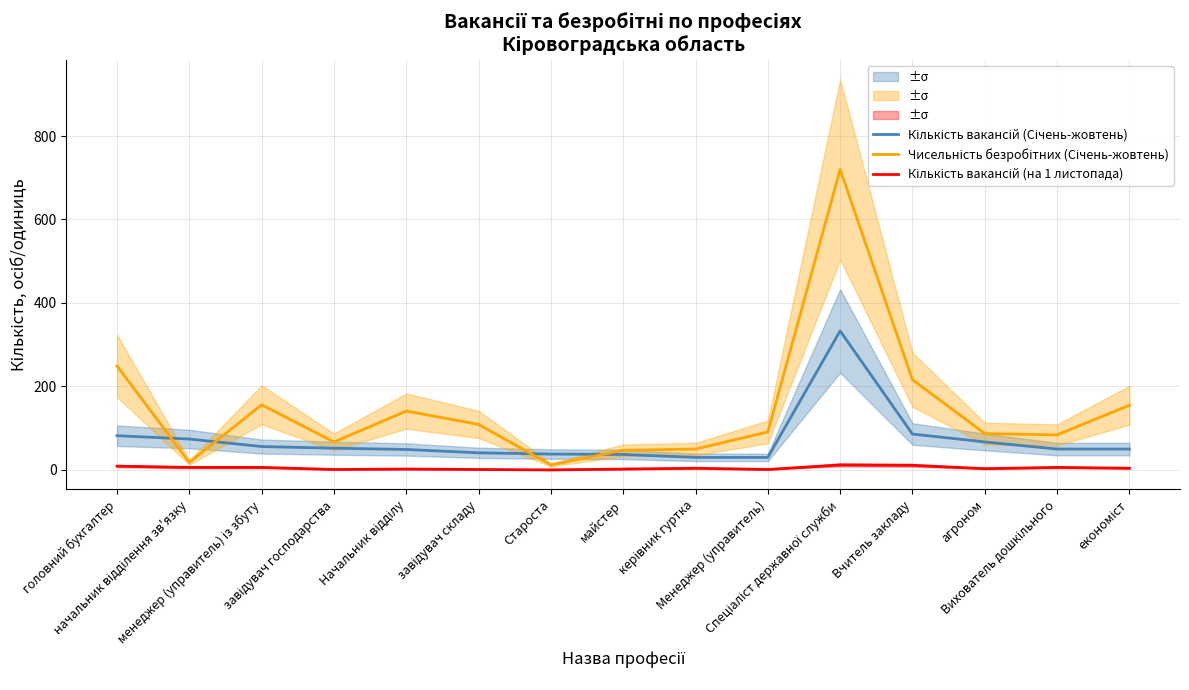

The value of Чисельність безробітних (Січень-жовтень) at майстер is 74. True or false?

False